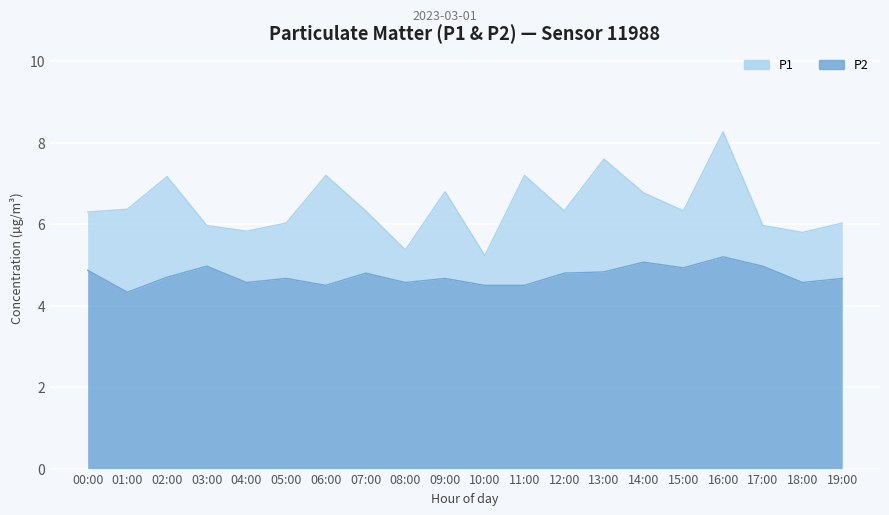

What is the approximate value of P2 at 03:00?

5.0